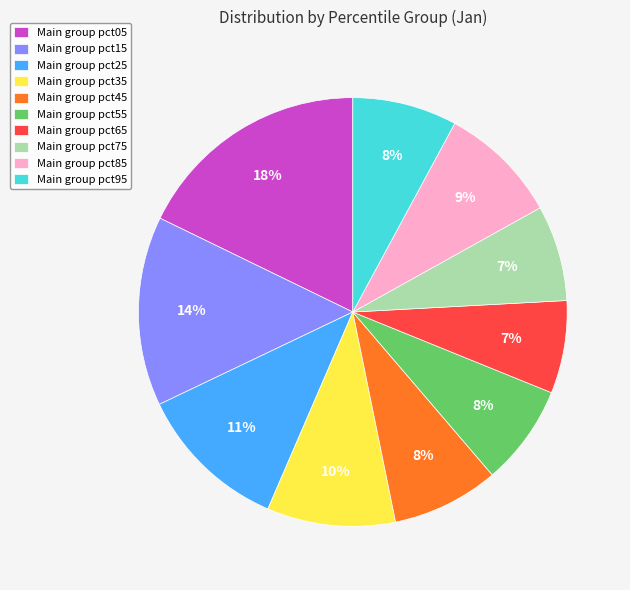

Does Main group pct55 account for over 50% of the chart?

No